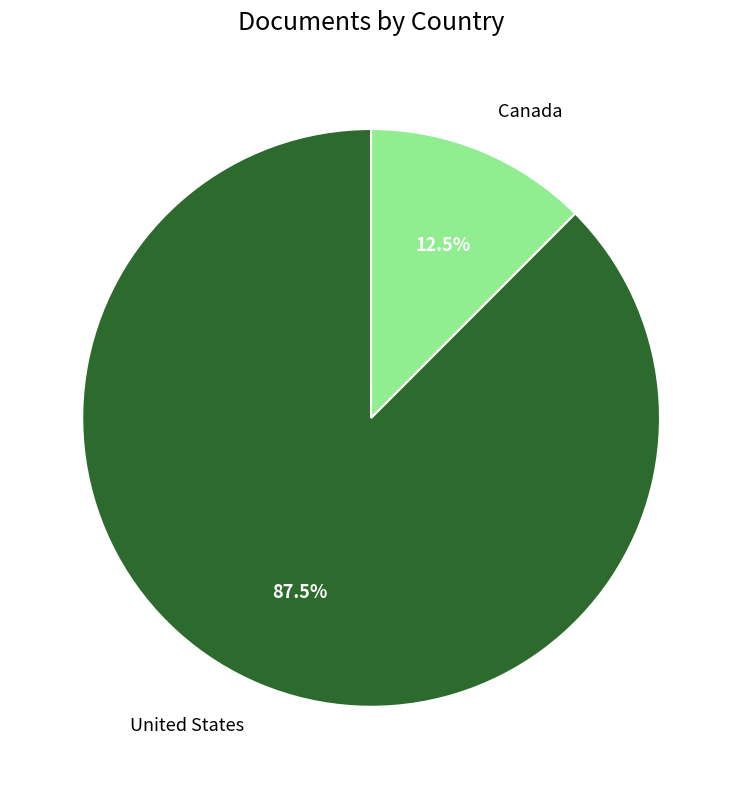

Which category has the biggest portion of the pie?

United States